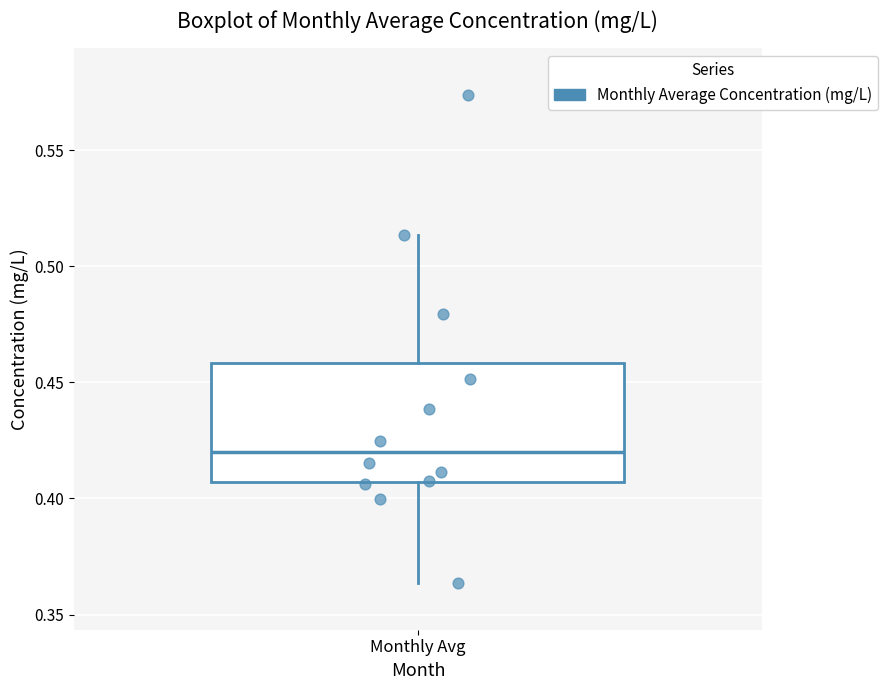

Transcribe this box plot: give where the median line is, the range the box spans, and where the two whiskers end, as read against the y-axis. The values are not printed on the chart, so give them approximately, as read against the axis.

median 0.420, box 0.405 to 0.460, whiskers 0.365 to 0.515